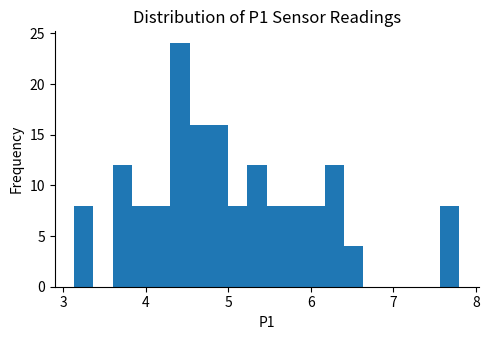

Around what value on the x-axis is the tallest bar? Give the approximate position of its centre, as read against the axis.

4.4